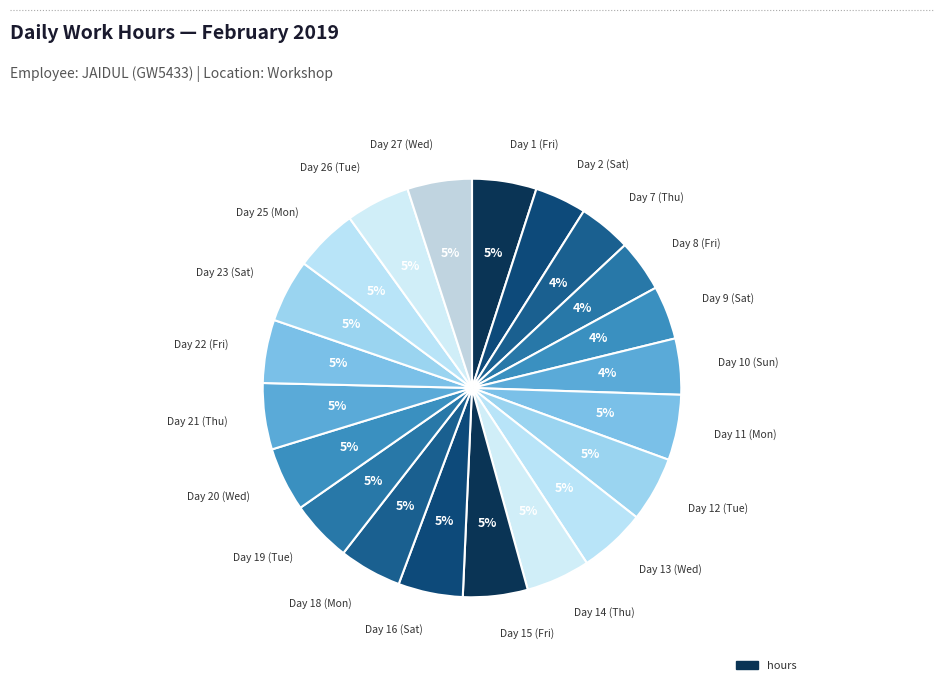

How many segments does this pie chart have?

21